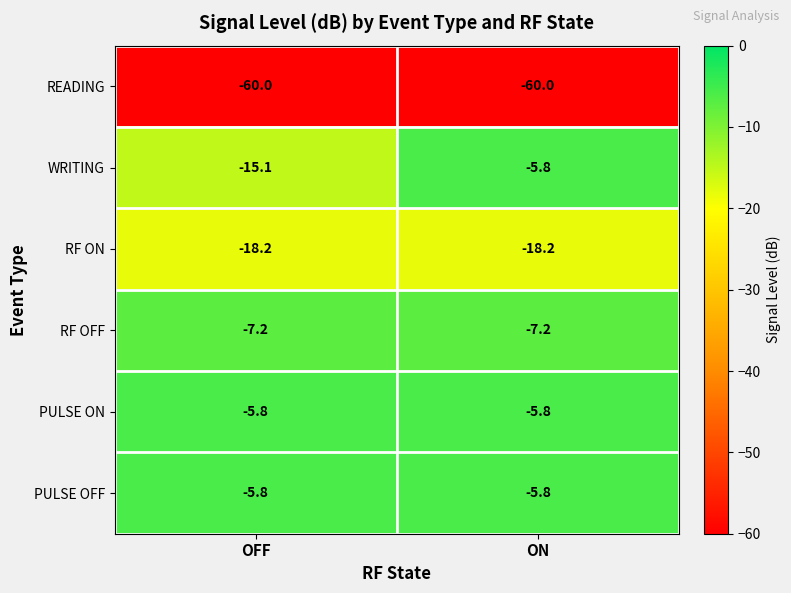

True or false: READING has a value of -81.9 at OFF.

False